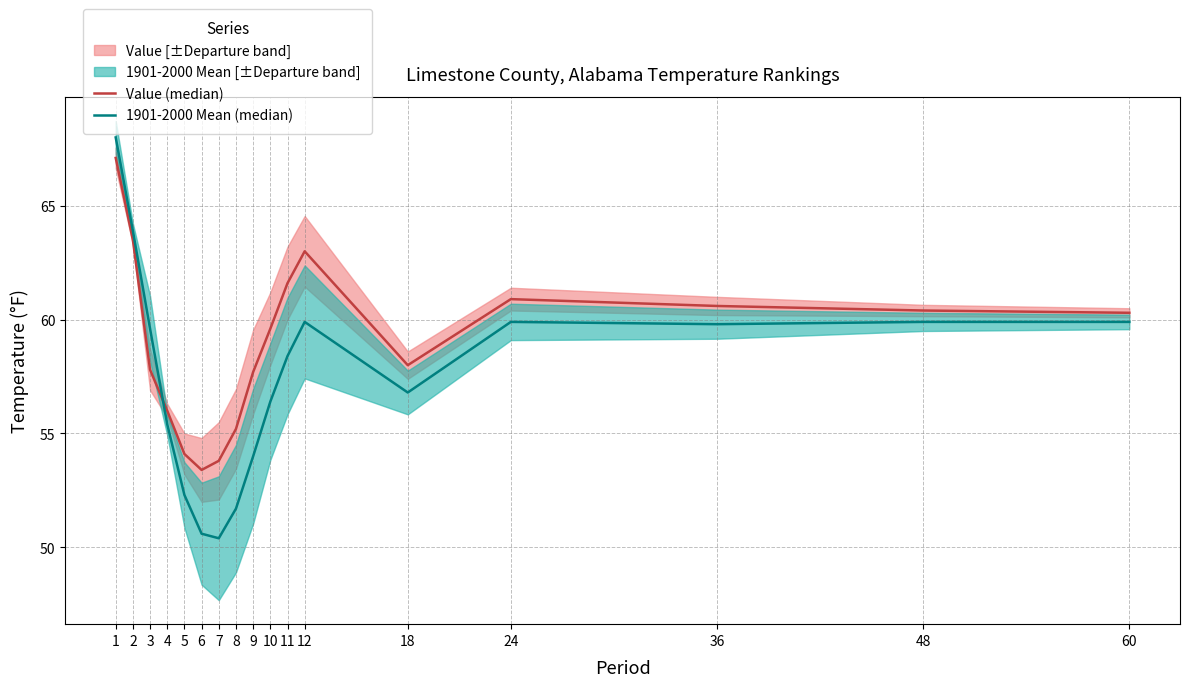

At which category is the sum across all series the highest?

1